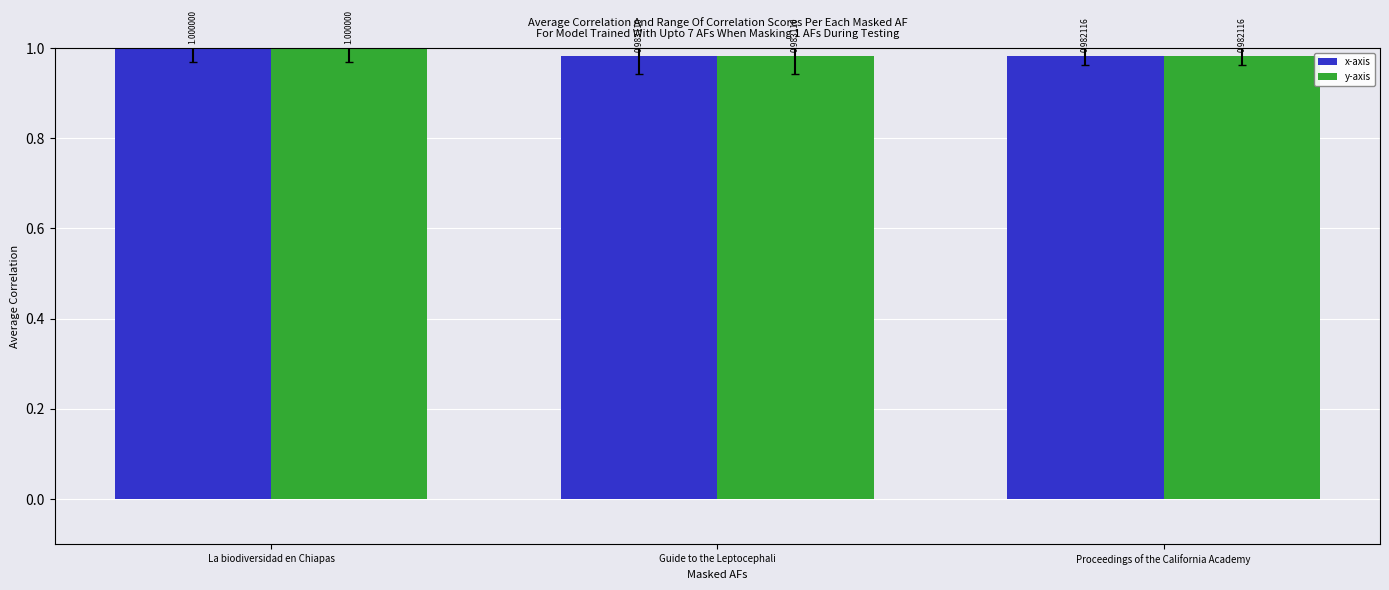

Read the y-axis value at Guide to the Leptocephali.

1.0